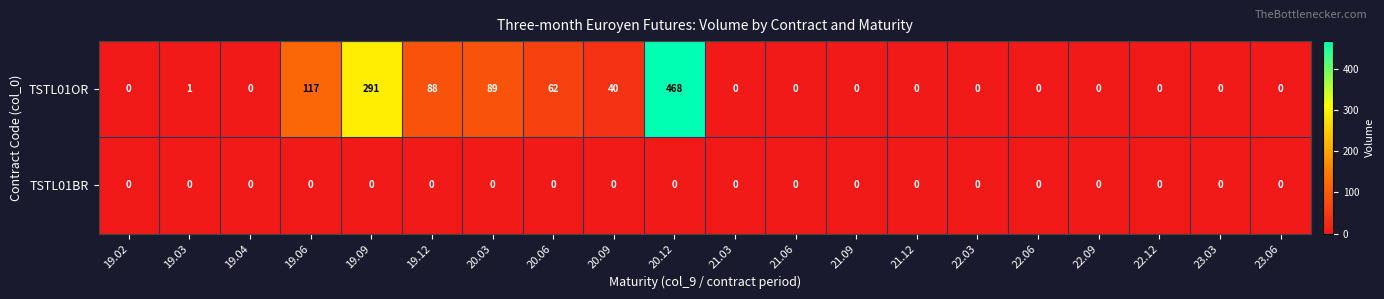

What is the maximum value shown in the chart?

468